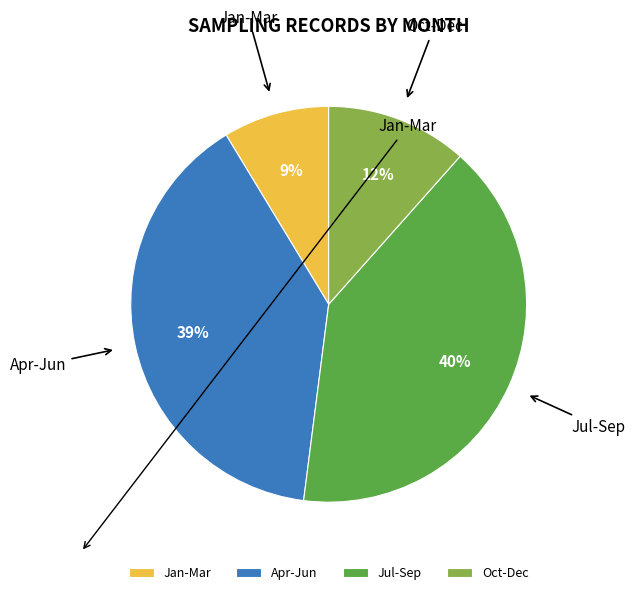

To the nearest percent, what percentage of the pie is Jul-Sep?

40%